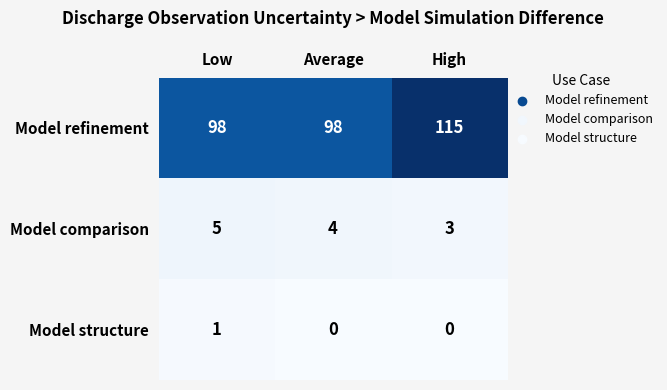

What is the sum of all Model comparison values?

12